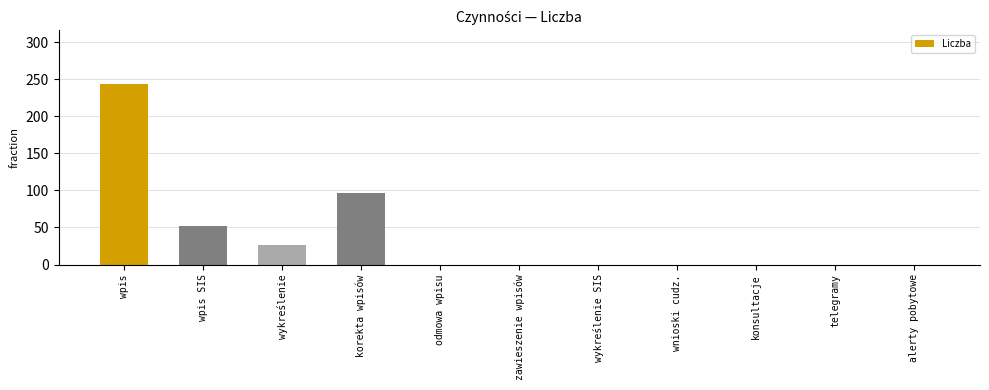

True or false: the data shows 78 at wpis SIS.

False